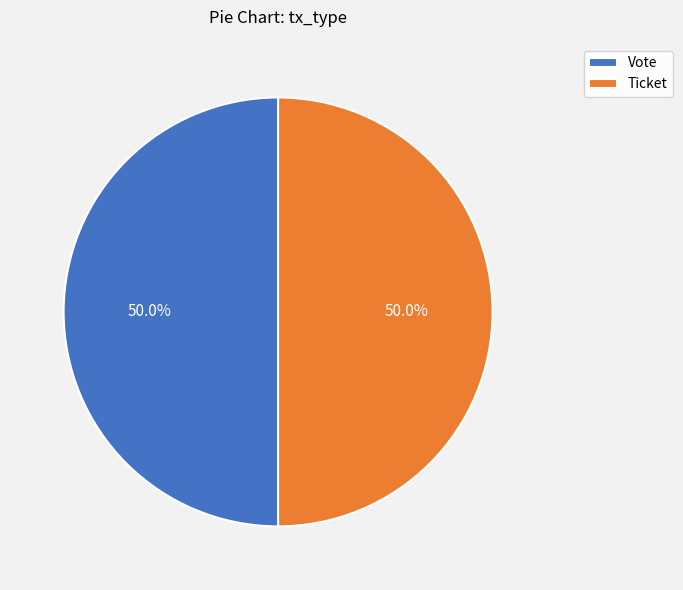

How many slices are in this pie chart?

2